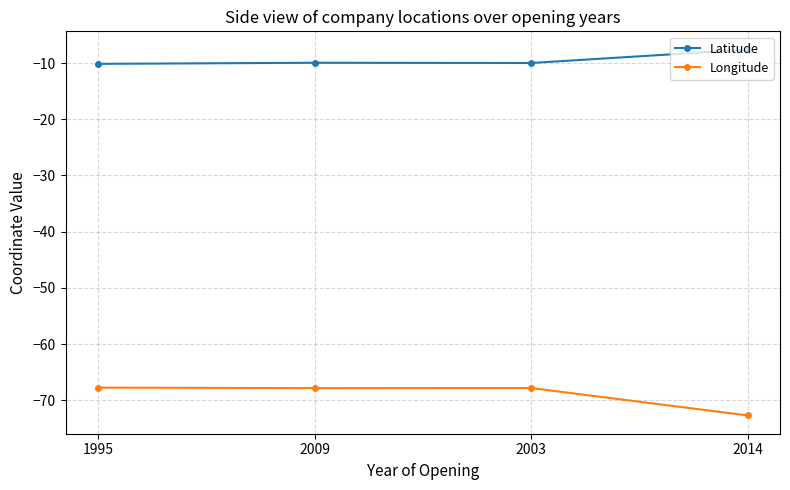

What is the spread (max minus min) of values at 2003?

57.8